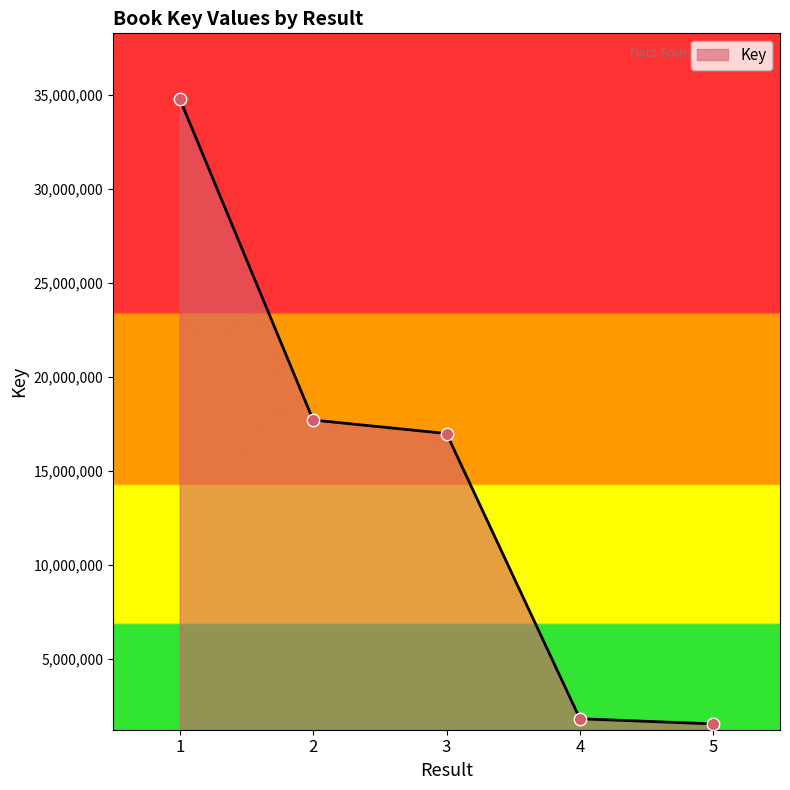

What is the ratio of the value at 2 to the value at 4?

9.7